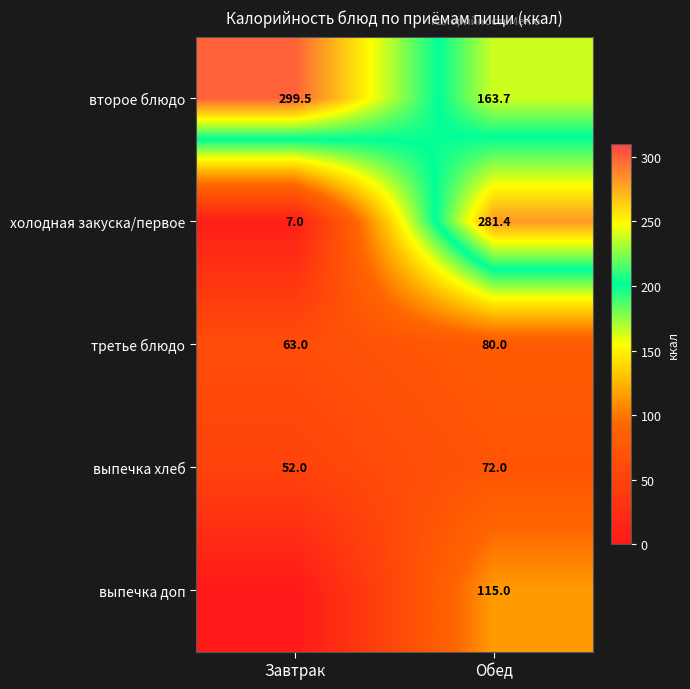

Count the number of categories in the chart.

2